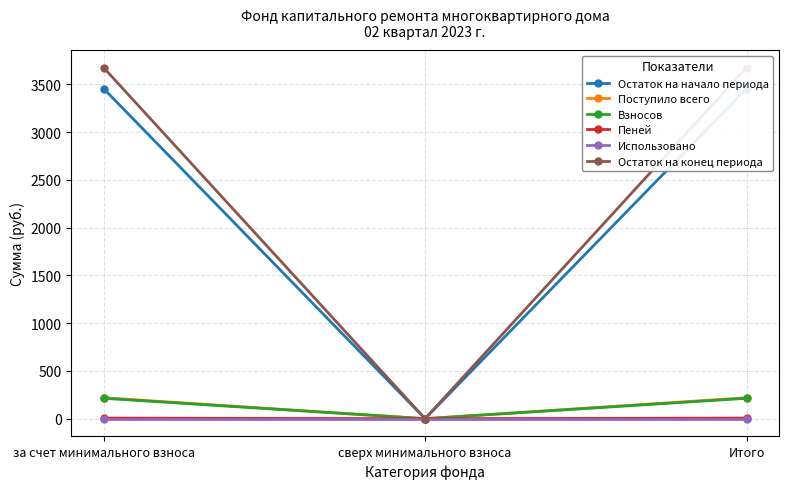

Is this an area chart (filled region under the line)?

No